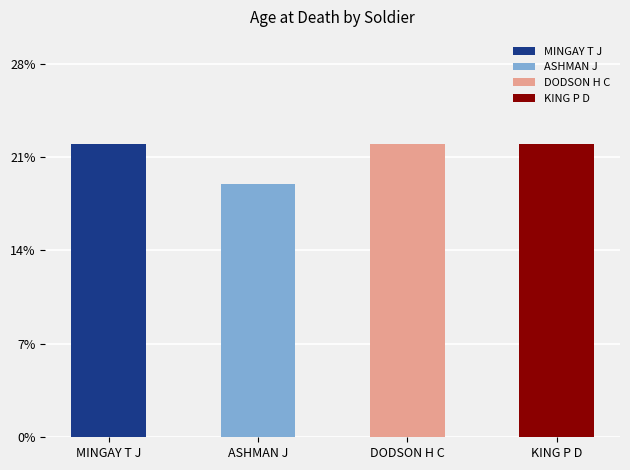

What is the maximum value shown in the chart?

22